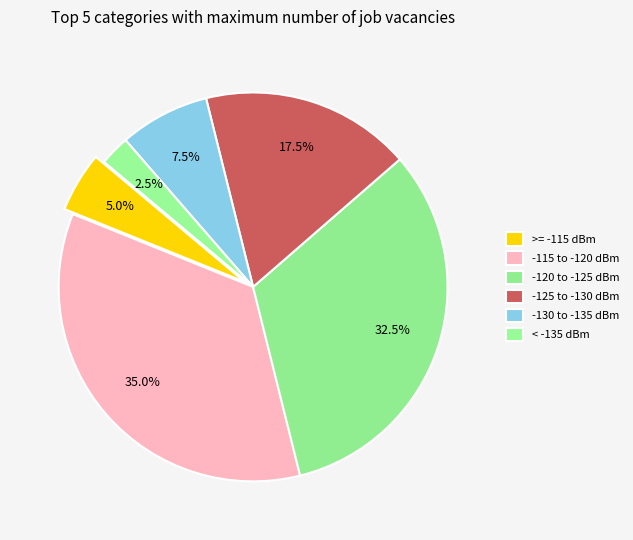

How many slices are in this pie chart?

6